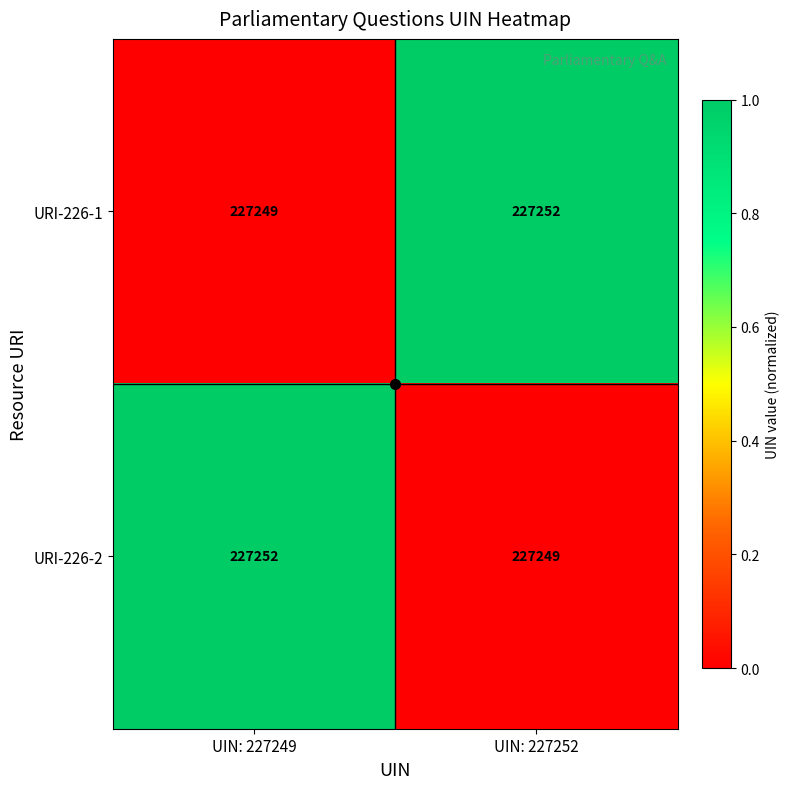

How many distinct data groups are displayed?

2